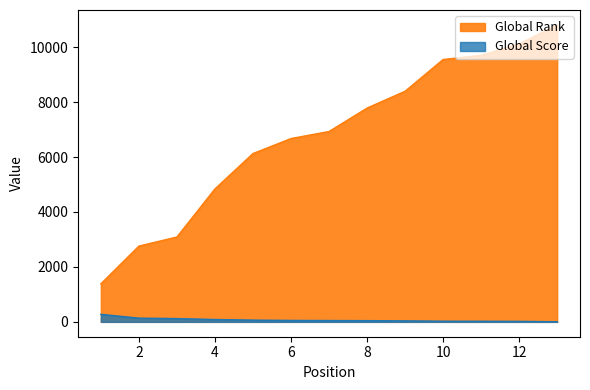

What is the maximum value shown in the chart?

10812